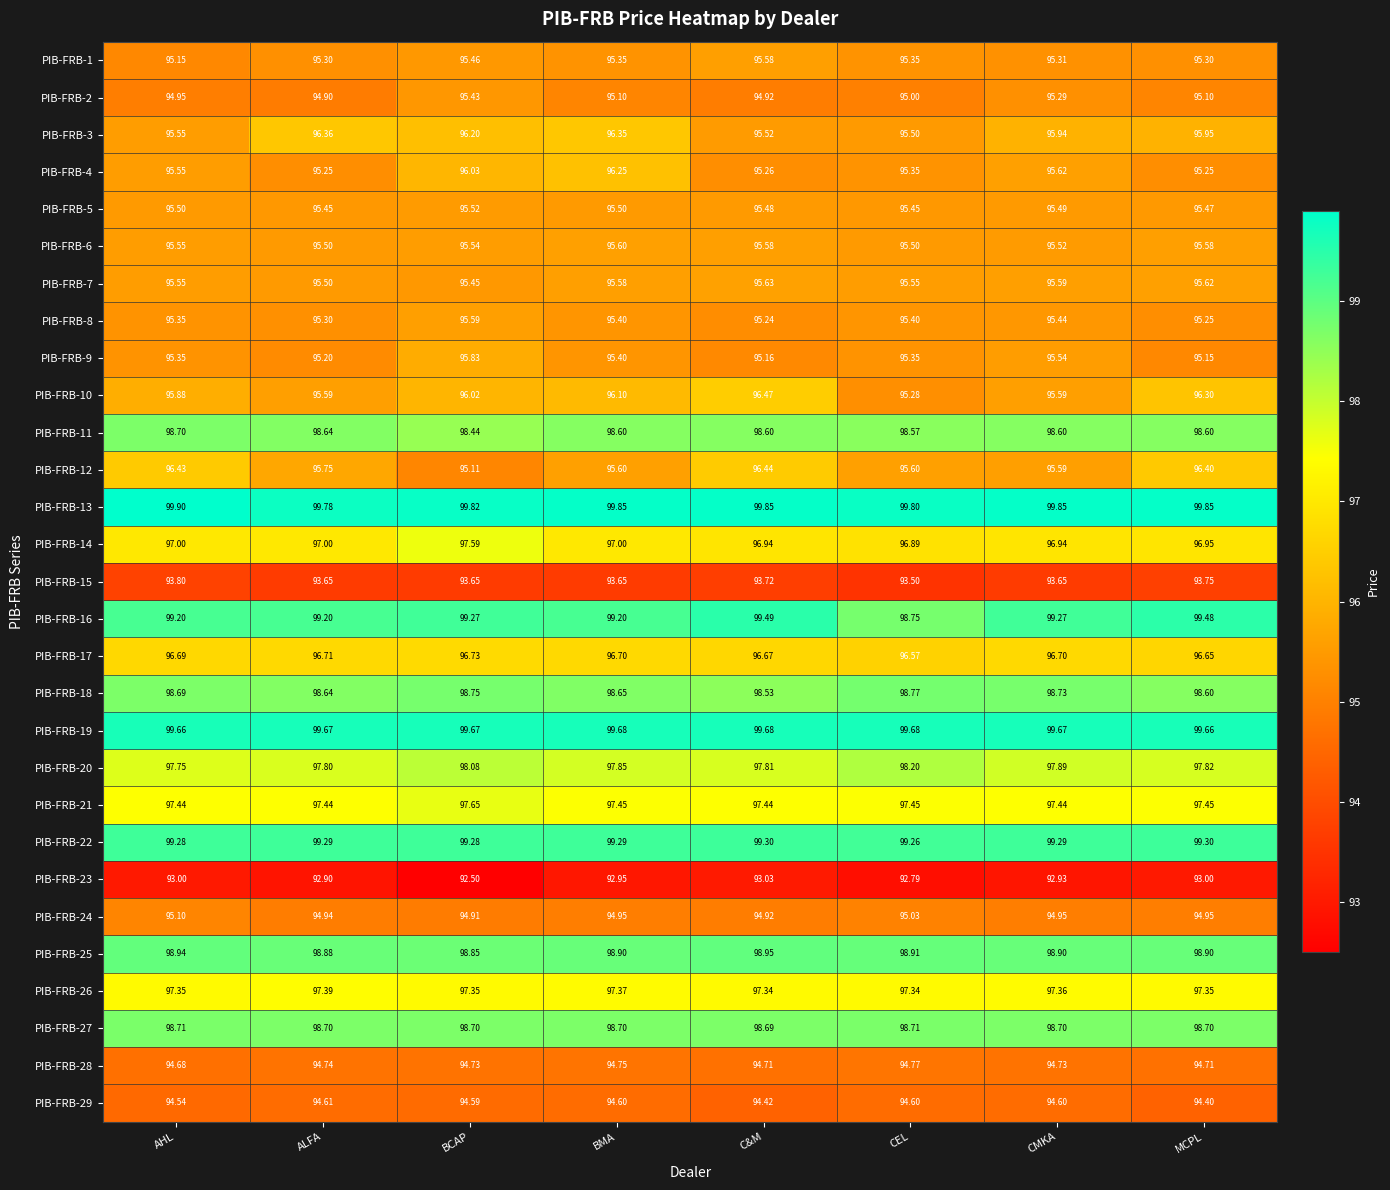

At which label does PIB-FRB-24 reach its minimum?

BCAP